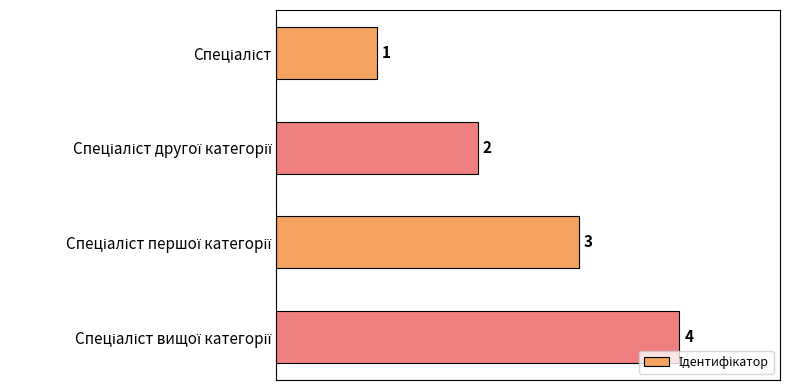

How many values are between 2 and 4?

3